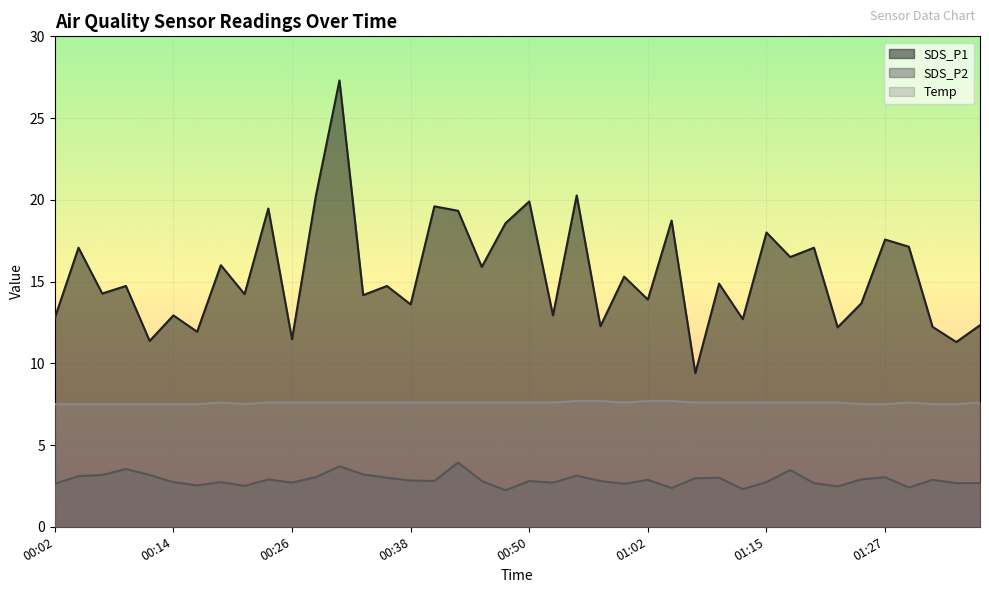

True or false: SDS_P1 has a value of 6.3 at 00:26.

False